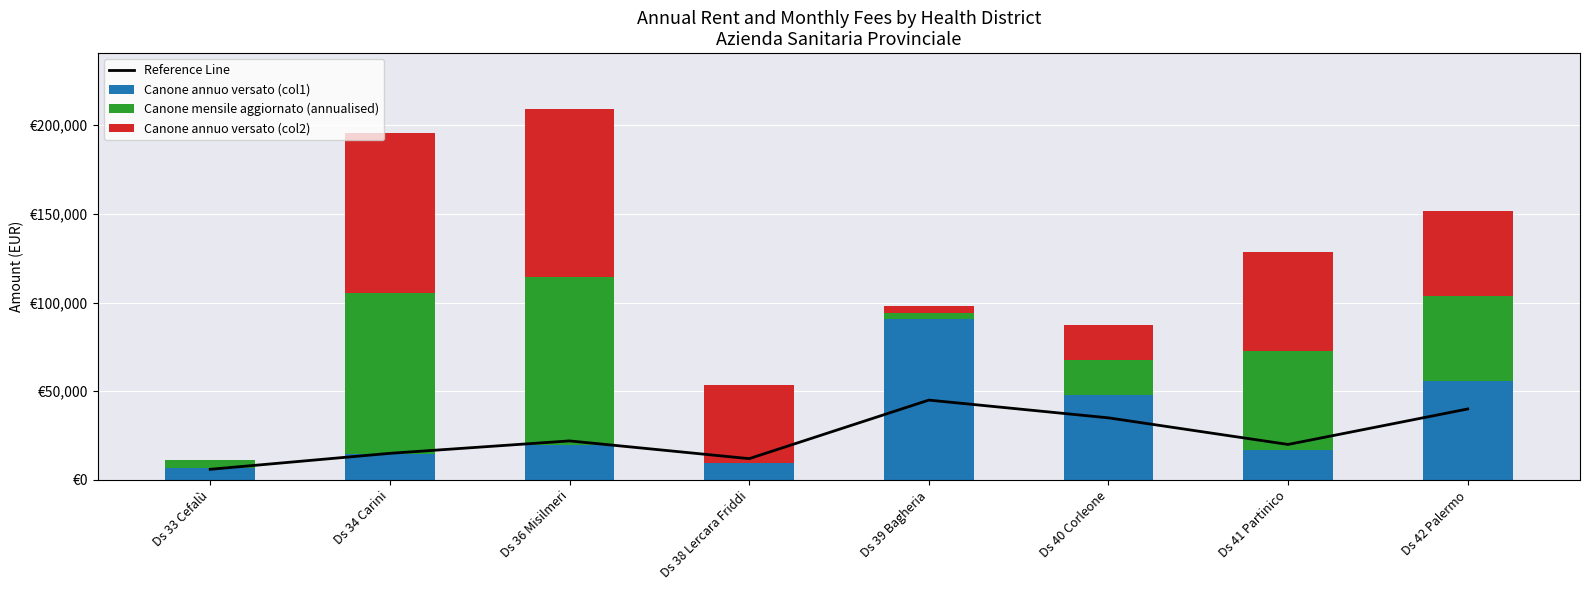

List the labels in order of Canone annuo versato (col1) value, smallest first.

Ds 33 Cefalù, Ds 38 Lercara Friddi, Ds 34 Carini, Ds 41 Partinico, Ds 36 Misilmeri, Ds 40 Corleone, Ds 42 Palermo, Ds 39 Bagheria